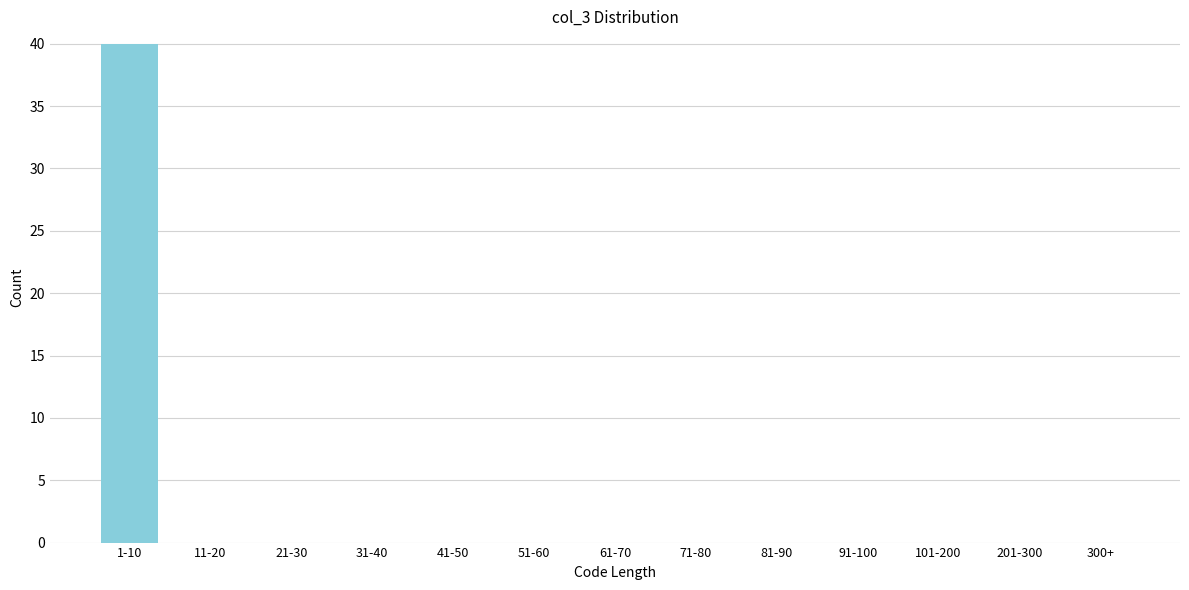

Reading left to right, list all the values displayed in this chart.

1-10=40	11-20=0	21-30=0	31-40=0	41-50=0	51-60=0	61-70=0	71-80=0	81-90=0	91-100=0	101-200=0	201-300=0	300+=0